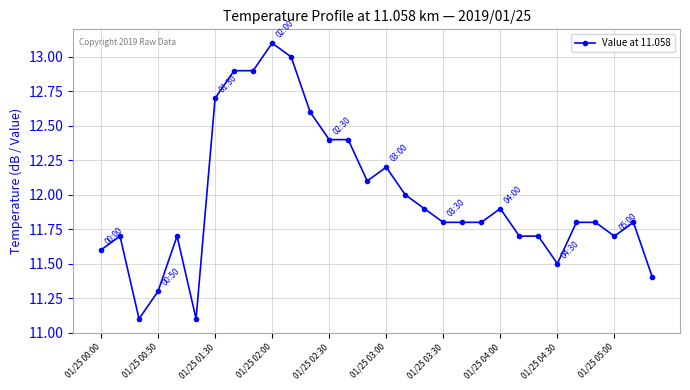

What is the sum of all values?

359.4